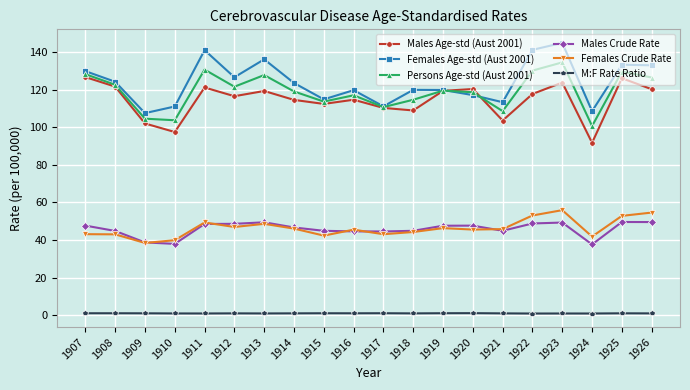

What is the maximum value shown in the chart?

144.9